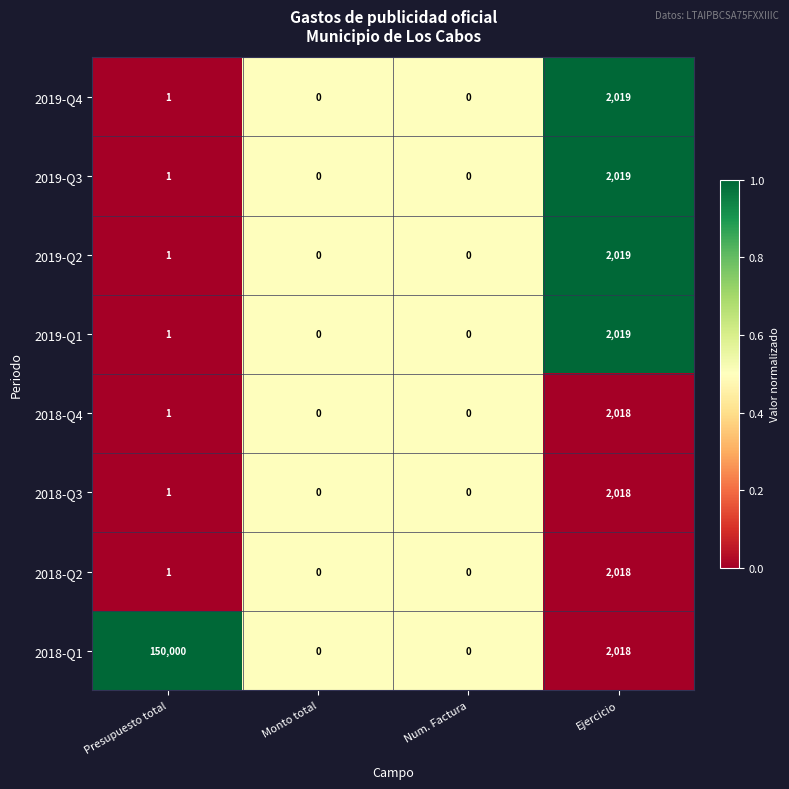

Which category has the highest value across all series?

Presupuesto total